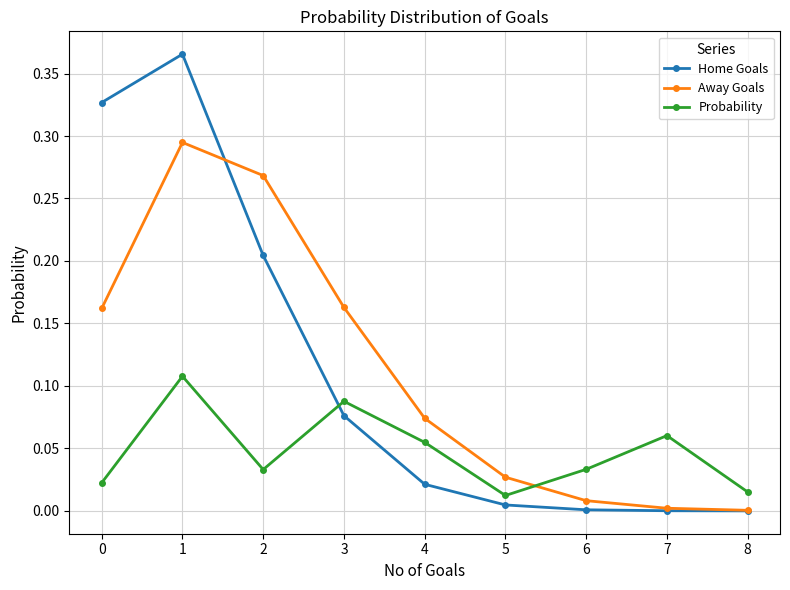

Between 2 and 8, which series saw the biggest shift?

Away Goals